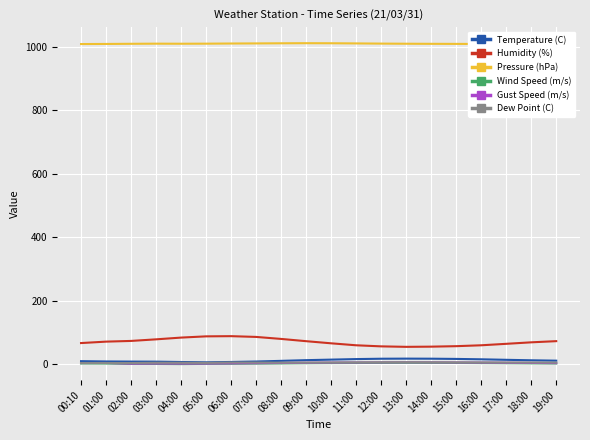

What are all the series names shown in the legend?

Temperature (C), Humidity (%), Pressure (hPa), Wind Speed (m/s), Gust Speed (m/s), Dew Point (C)